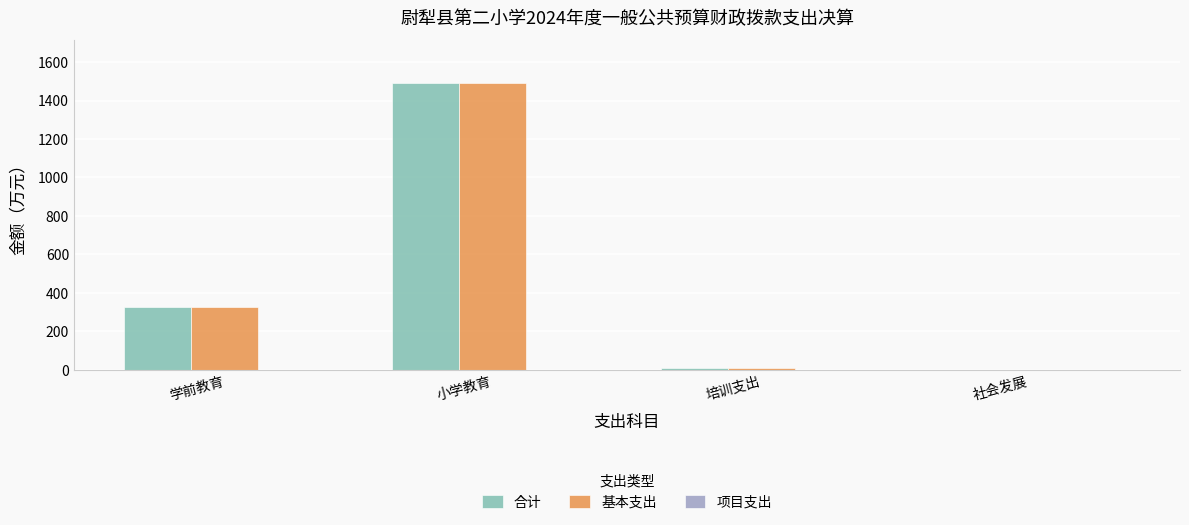

At which category does the chart reach its peak across all series?

小学教育